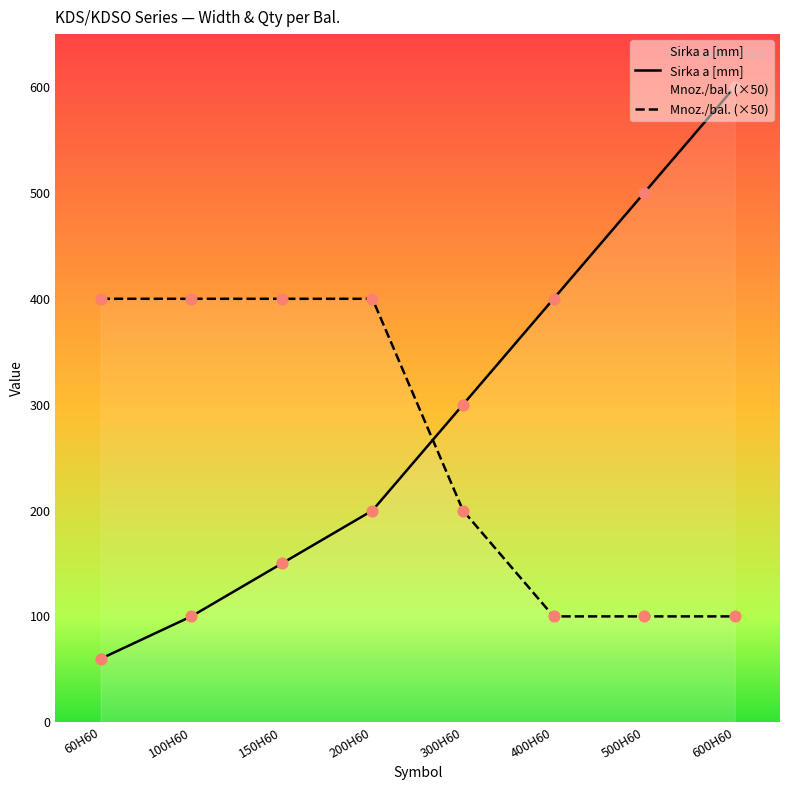

Which series contains the lowest Y value?

Sirka a [mm]